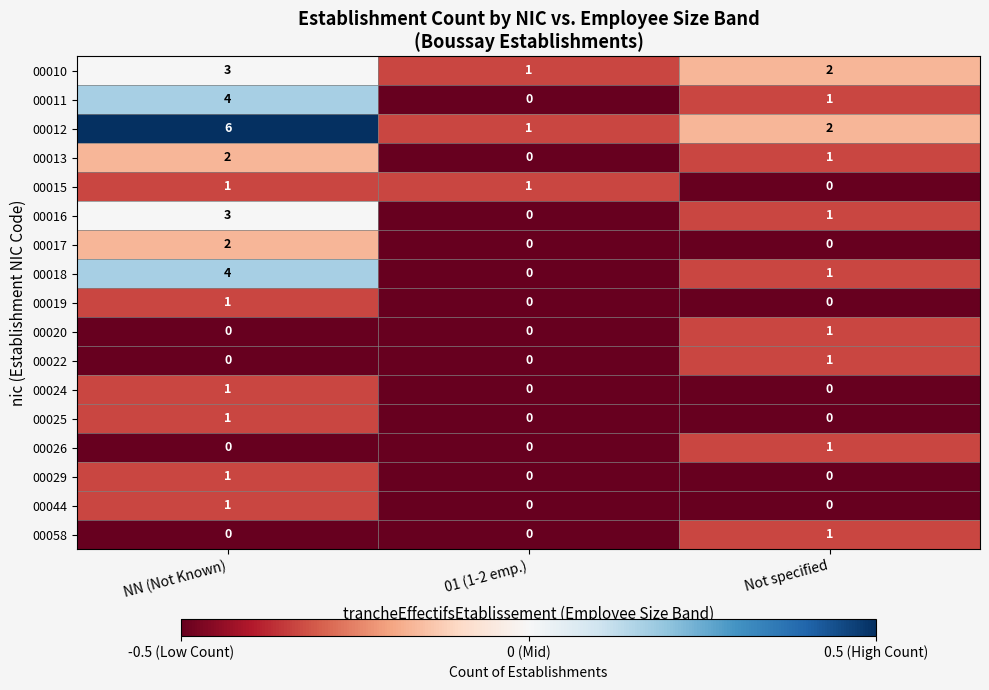

List the labels in order of 00012 value, largest first.

NN (Not Known), Not specified, 01 (1-2 emp.)